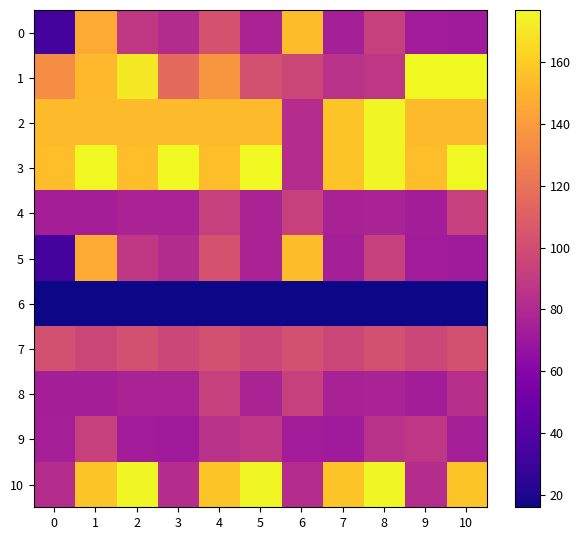

Which series has the largest total across all categories?

3